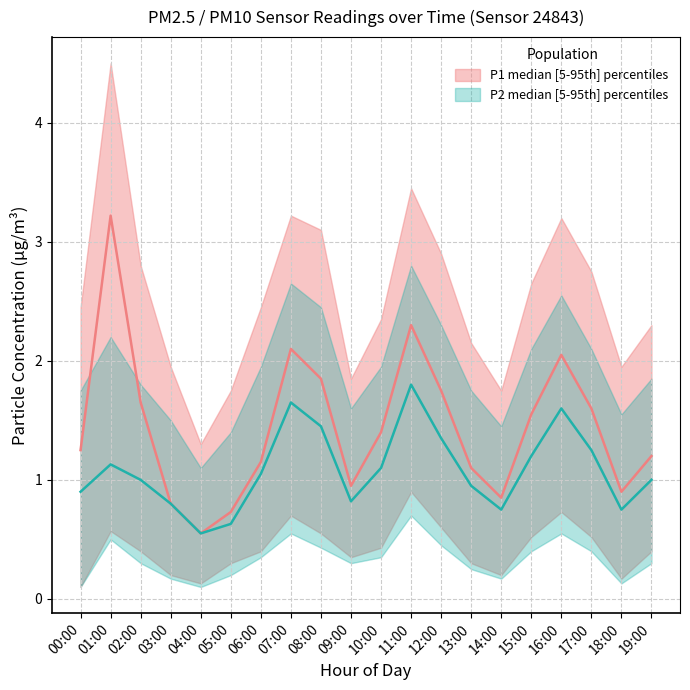

Rank the categories by P1 value from highest to lowest.

01:00, 11:00, 07:00, 16:00, 08:00, 12:00, 02:00, 17:00, 15:00, 10:00, 00:00, 19:00, 06:00, 13:00, 09:00, 18:00, 14:00, 03:00, 05:00, 04:00